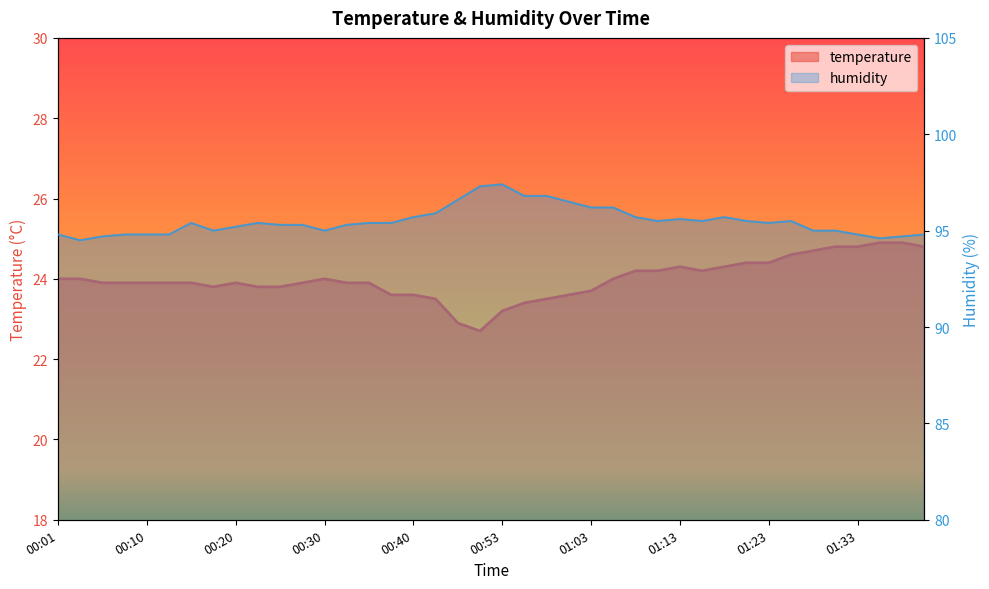

Reading right to left, transcribe all the data shown in this chart.

temperature: 01:40=24.8	01:38=24.9	01:35=24.9	01:33=24.8	01:30=24.8	01:28=24.7	01:25=24.6	01:23=24.4	01:20=24.4	01:18=24.3	01:15=24.2	01:13=24.3	01:10=24.2	01:08=24.2	01:05=24.0	01:03=23.7	01:00=23.6	00:58=23.5	00:55=23.4	00:53=23.2	00:51=22.7	00:48=22.9	00:42=23.5	00:40=23.6	00:38=23.6	00:35=23.9	00:33=23.9	00:30=24.0	00:28=23.9	00:25=23.8	00:23=23.8	00:20=23.9	00:18=23.8	00:15=23.9	00:13=23.9	00:10=23.9	00:08=23.9	00:06=23.9	00:03=24.0	00:01=24.0
humidity: 01:40=94.8	01:38=94.7	01:35=94.6	01:33=94.8	01:30=95.0	01:28=95.0	01:25=95.5	01:23=95.4	01:20=95.5	01:18=95.7	01:15=95.5	01:13=95.6	01:10=95.5	01:08=95.7	01:05=96.2	01:03=96.2	01:00=96.5	00:58=96.8	00:55=96.8	00:53=97.4	00:51=97.3	00:48=96.6	00:42=95.9	00:40=95.7	00:38=95.4	00:35=95.4	00:33=95.3	00:30=95.0	00:28=95.3	00:25=95.3	00:23=95.4	00:20=95.2	00:18=95.0	00:15=95.4	00:13=94.8	00:10=94.8	00:08=94.8	00:06=94.7	00:03=94.5	00:01=94.8